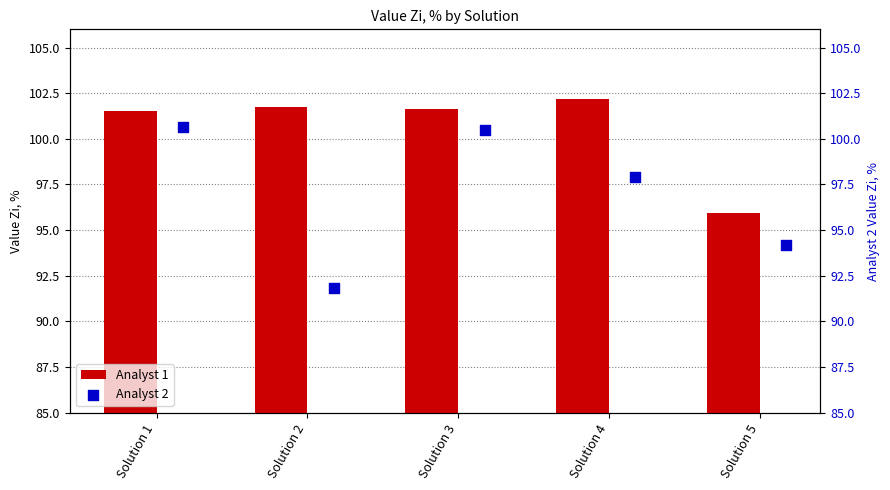

The Analyst 1 series shows 101.5 at Solution 1. True or false?

True